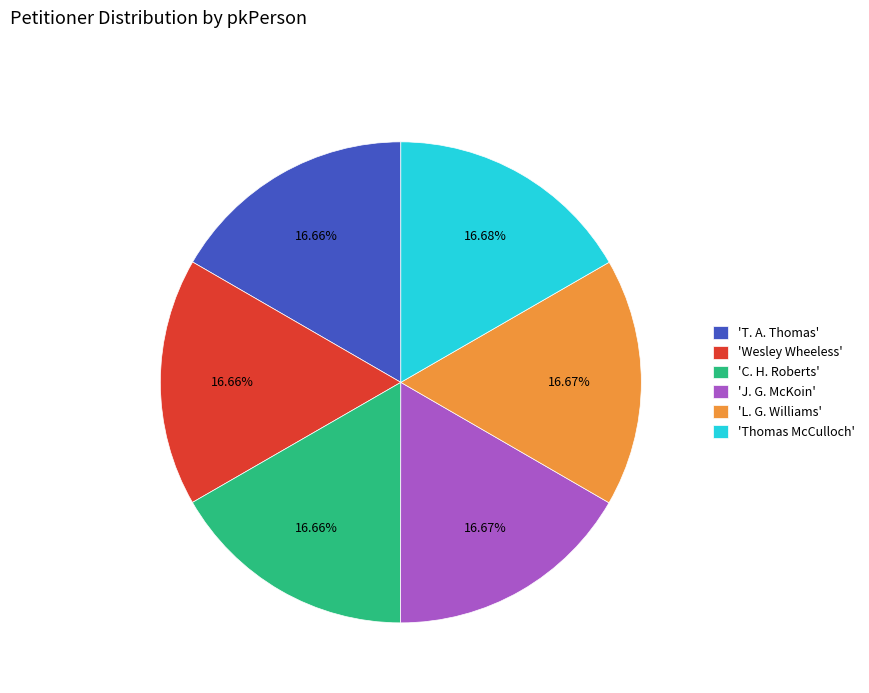

Does 'Wesley Wheeless' represent more than half of the total?

No